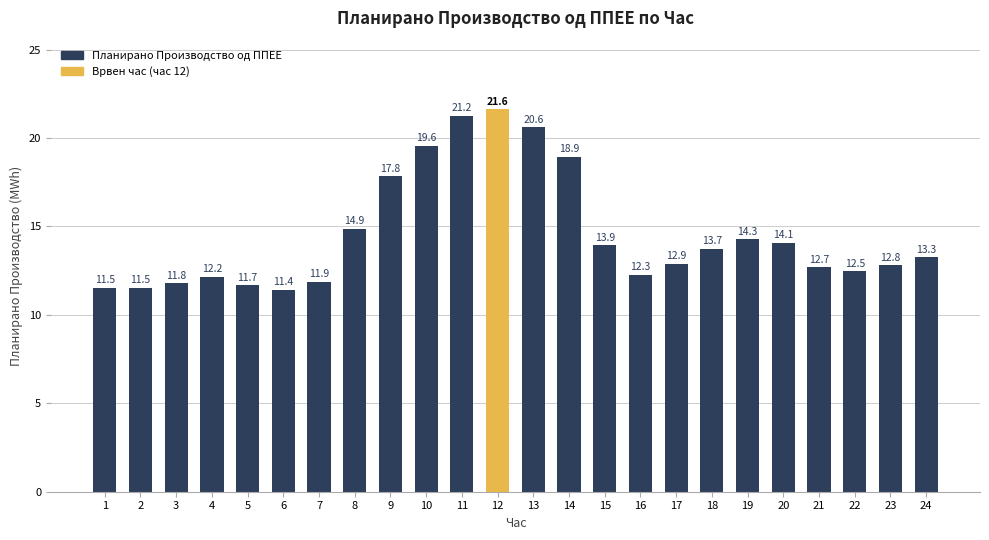

What is the sum of all values?

348.9